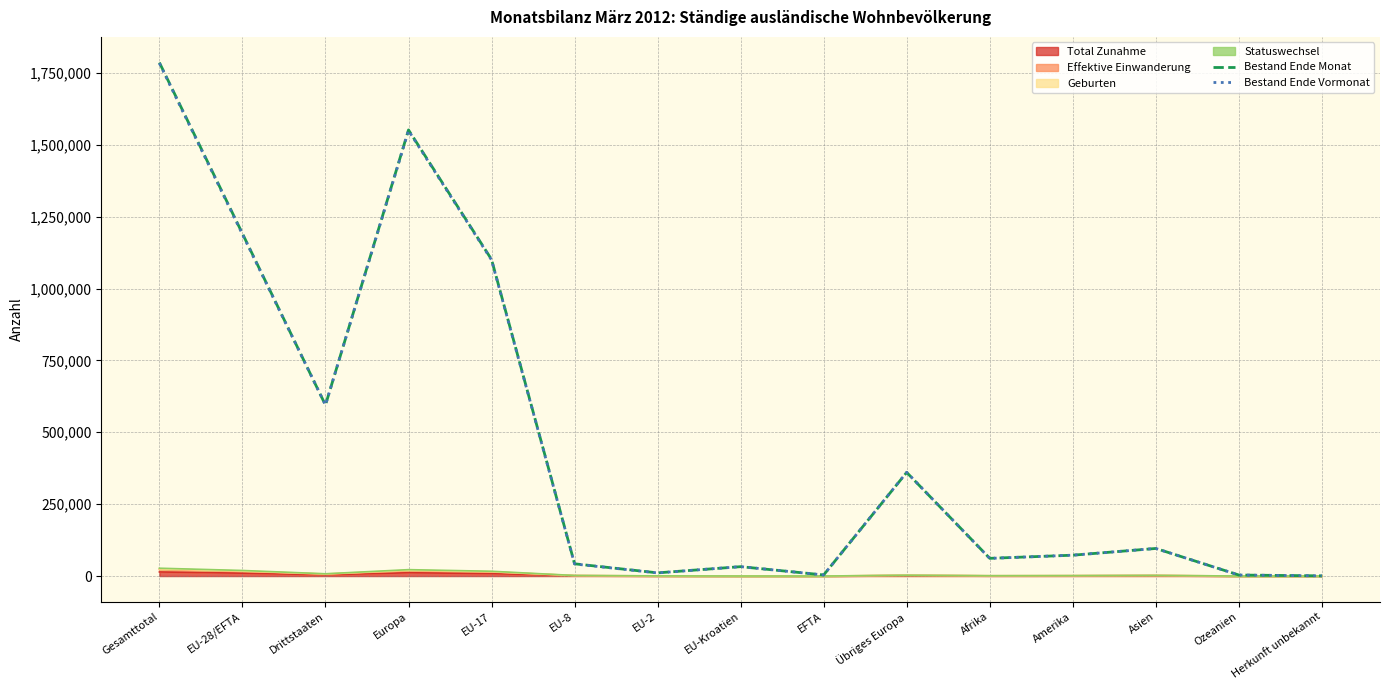

After their last crossing, which series has the higher values: Bestand Ende Monat or Bestand Ende Vormonat?

Bestand Ende Vormonat